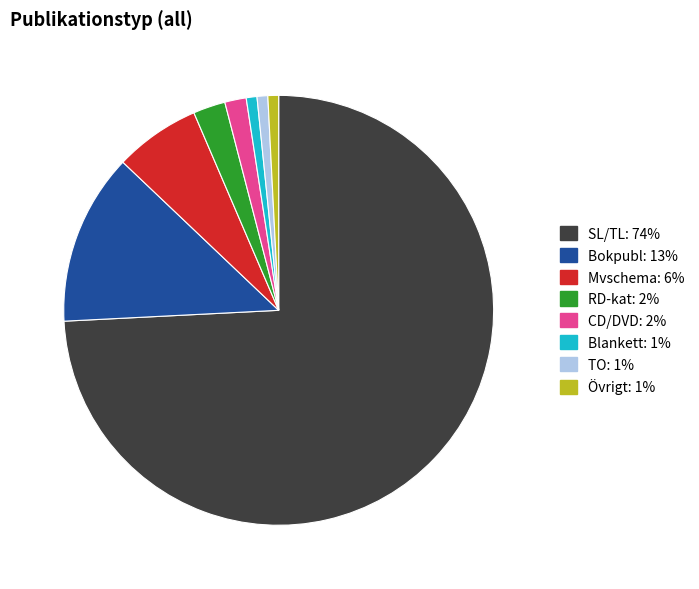

How many segments does this pie chart have?

8